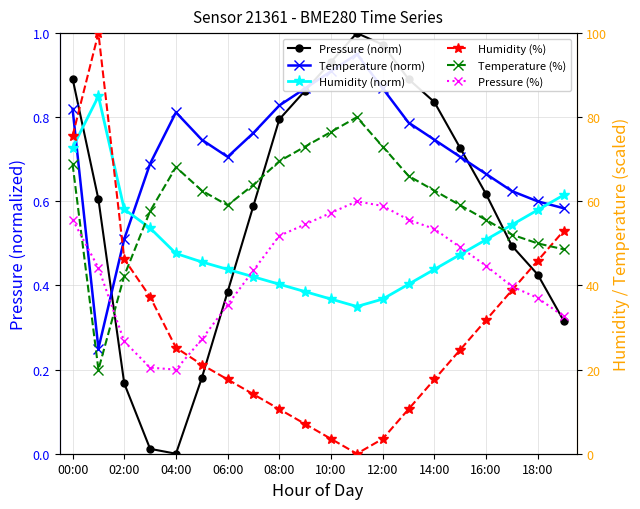

What is the minimum value for Temperature (norm)?

0.2